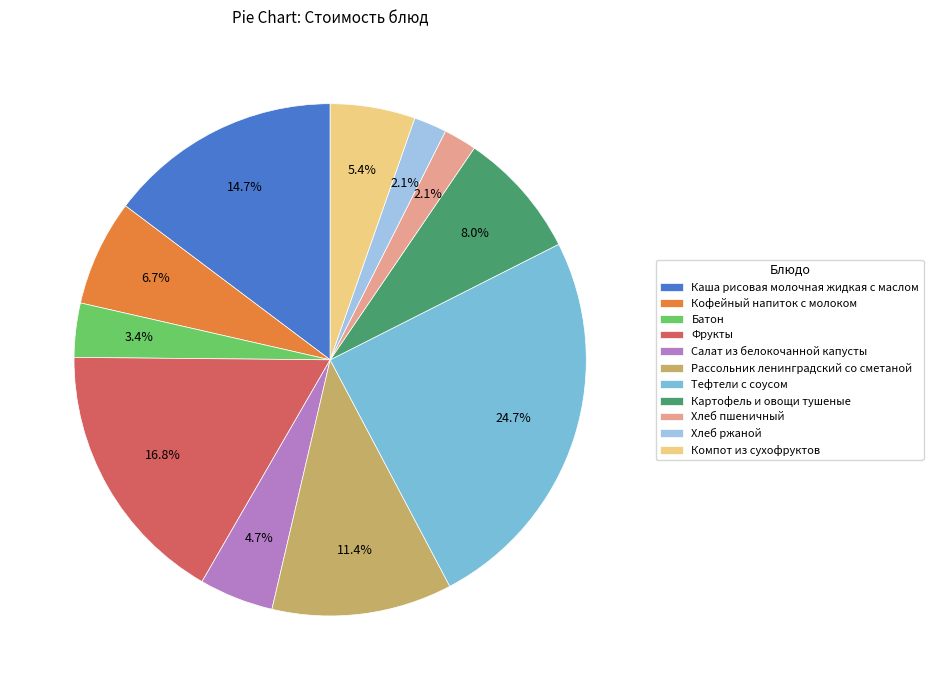

What is the largest slice in the pie chart?

Тефтели с соусом